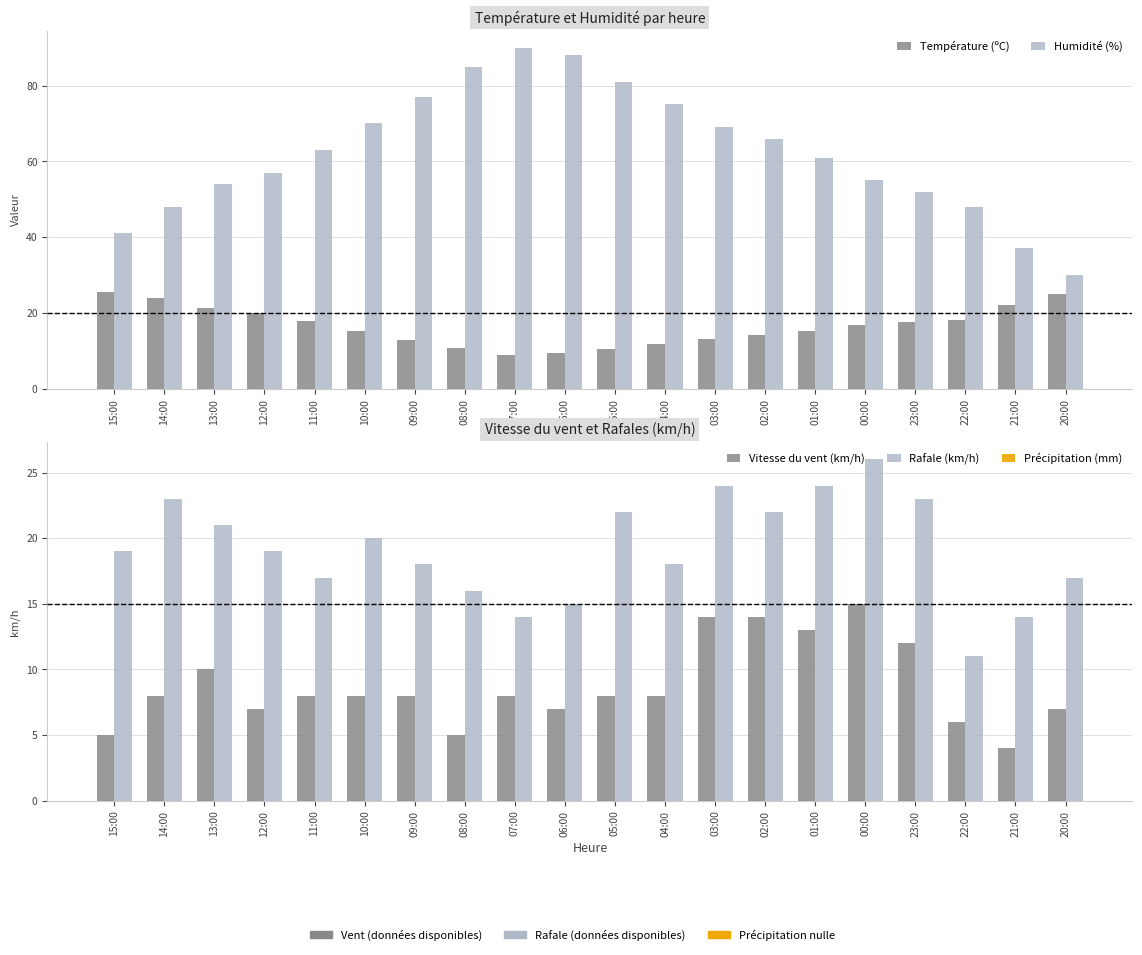

What is the label of the 1st bar from the right?

20:00